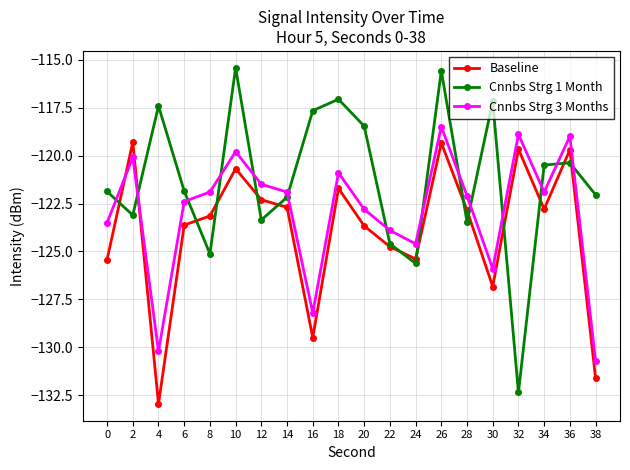

What is the value of the Baseline point at the 5th from the left?

-123.1